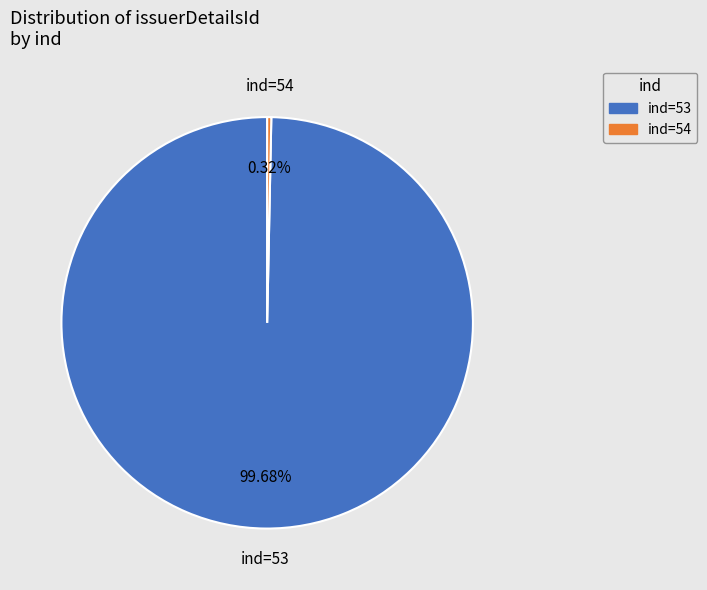

To the nearest percent, what is the average slice percentage?

50%